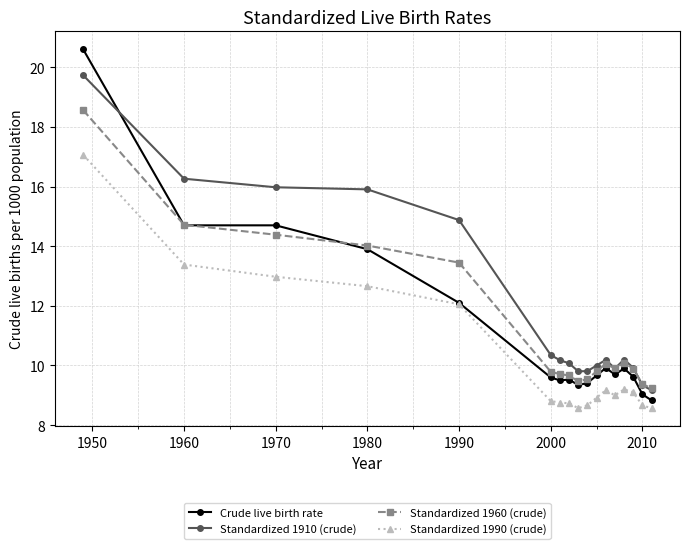

How many lines are shown in the chart?

4